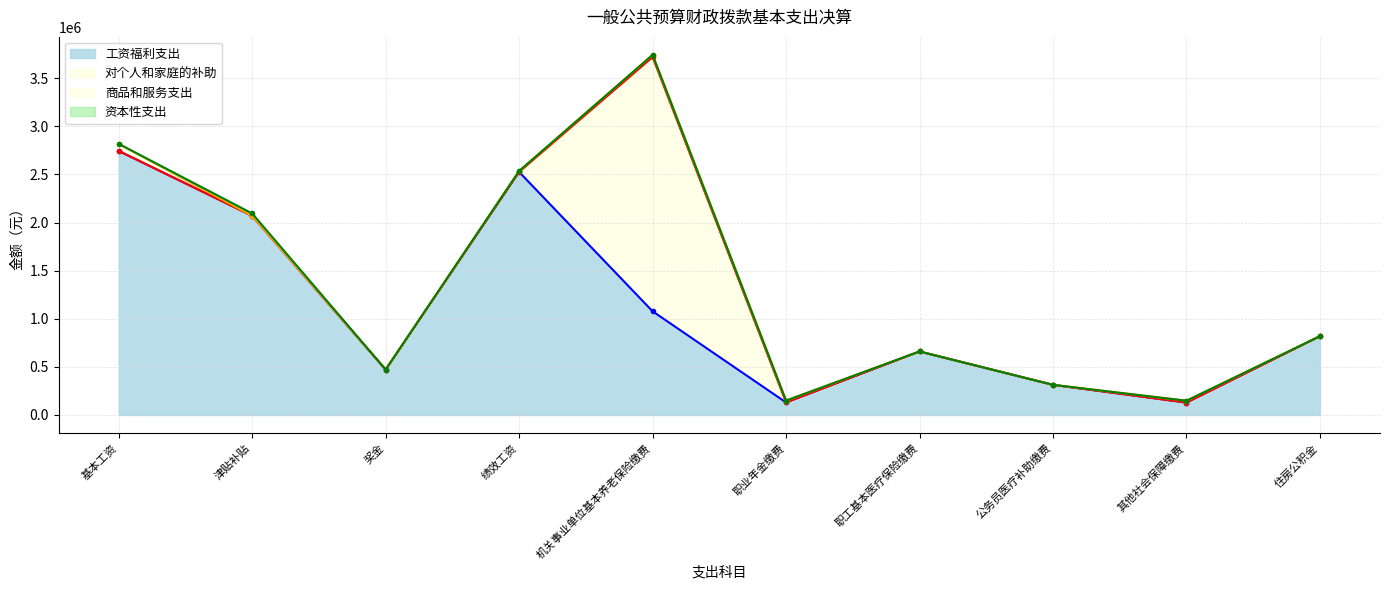

Does the chart have visible grid lines?

Yes